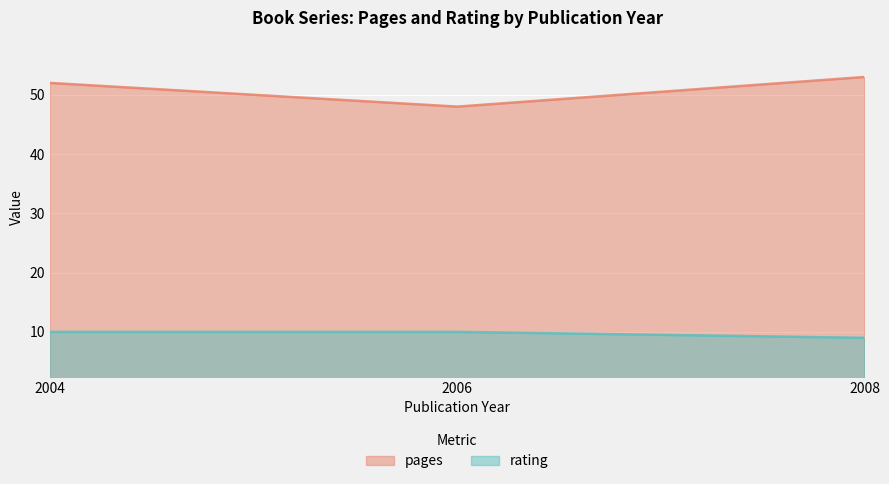

Where is rating nearest to the value 9?

2008